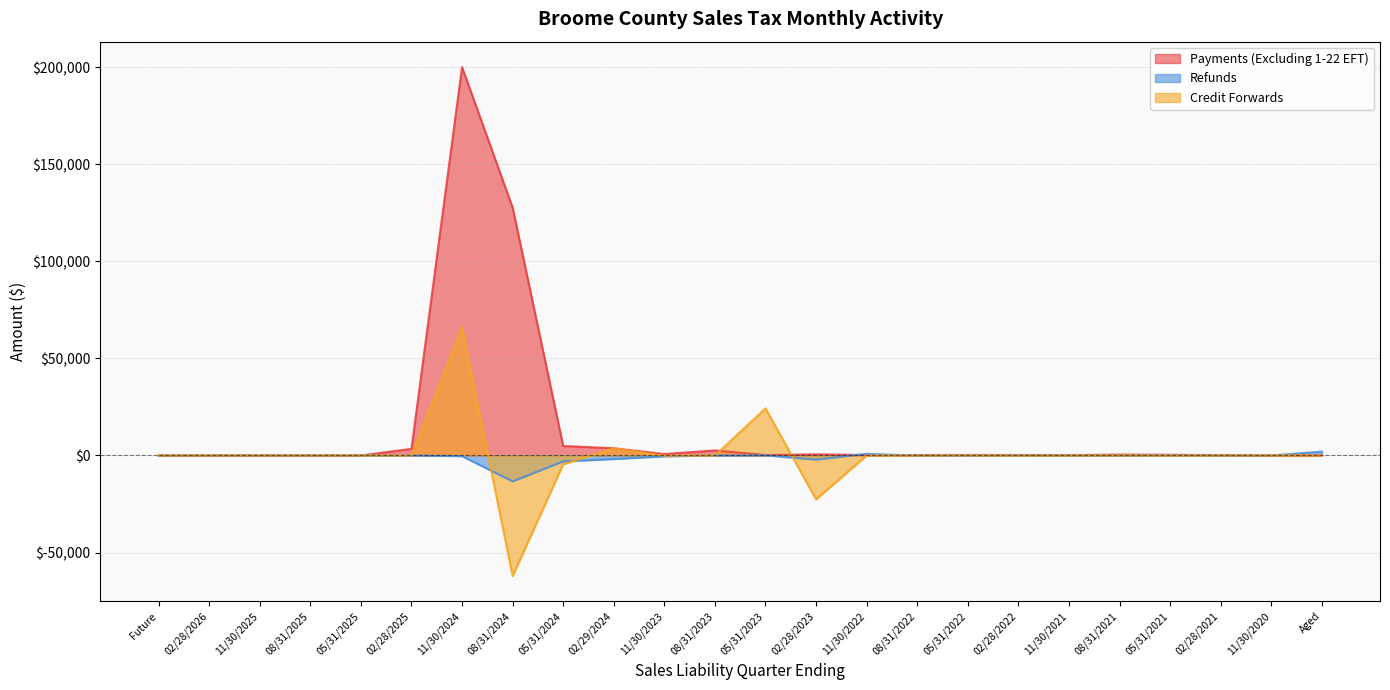

Does the chart display data point markers on the line(s)?

No